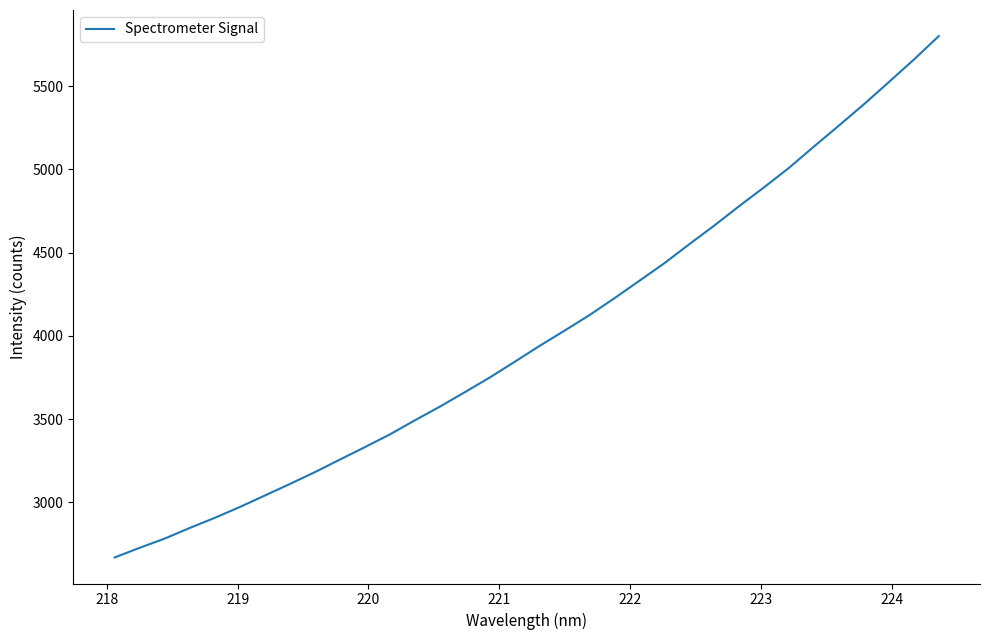

What is the smallest value displayed?

2669.8